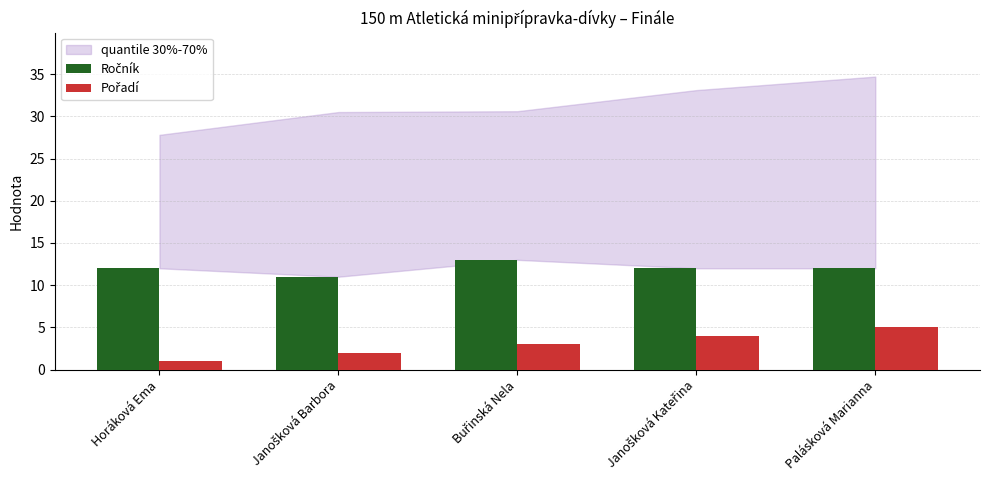

At how many categories does at least one series exceed 6?

5